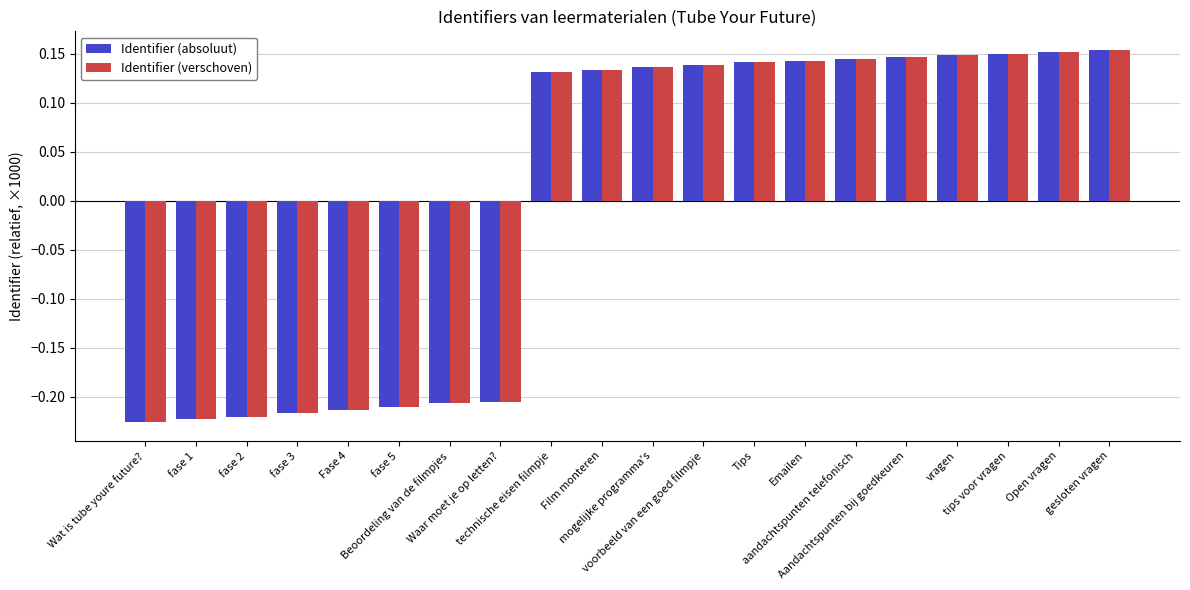

What is the difference between the maximum and minimum values in the Identifier (verschoven) series?

0.4